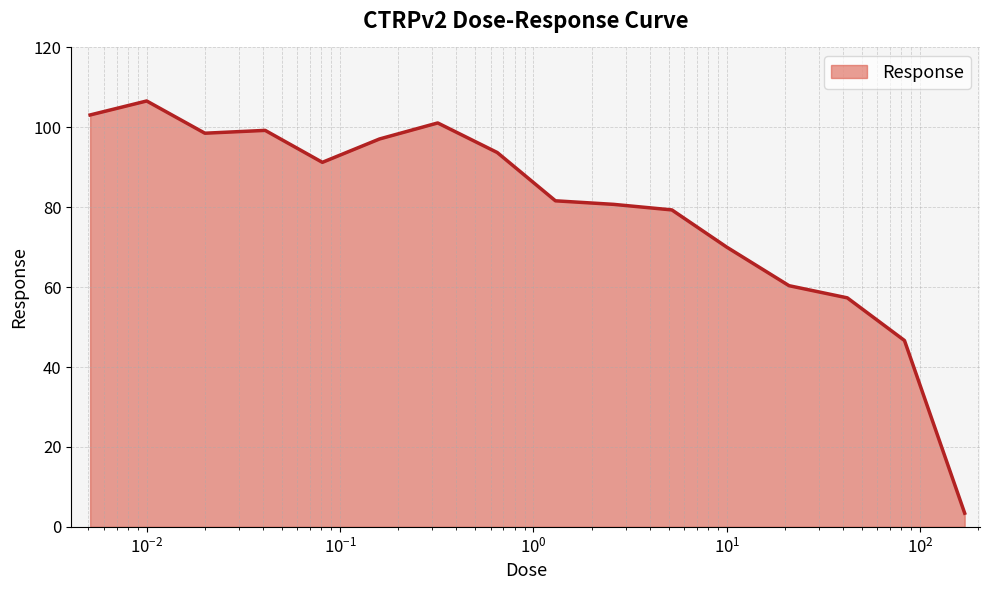

What is the minimum value shown in the chart?

3.4